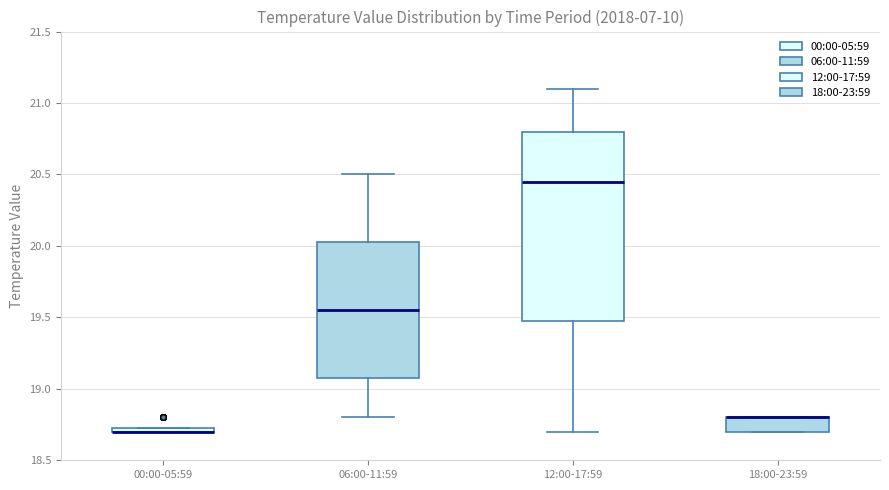

Which box is the tallest, from its lower edge to its upper edge?

12:00-17:59